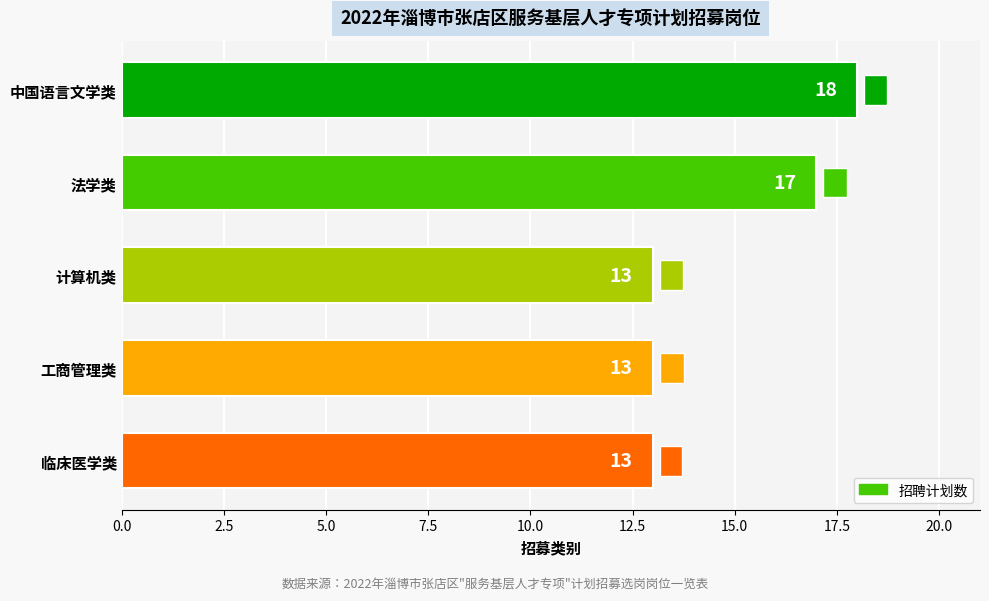

What is the label of the 3rd bar from the top?

计算机类